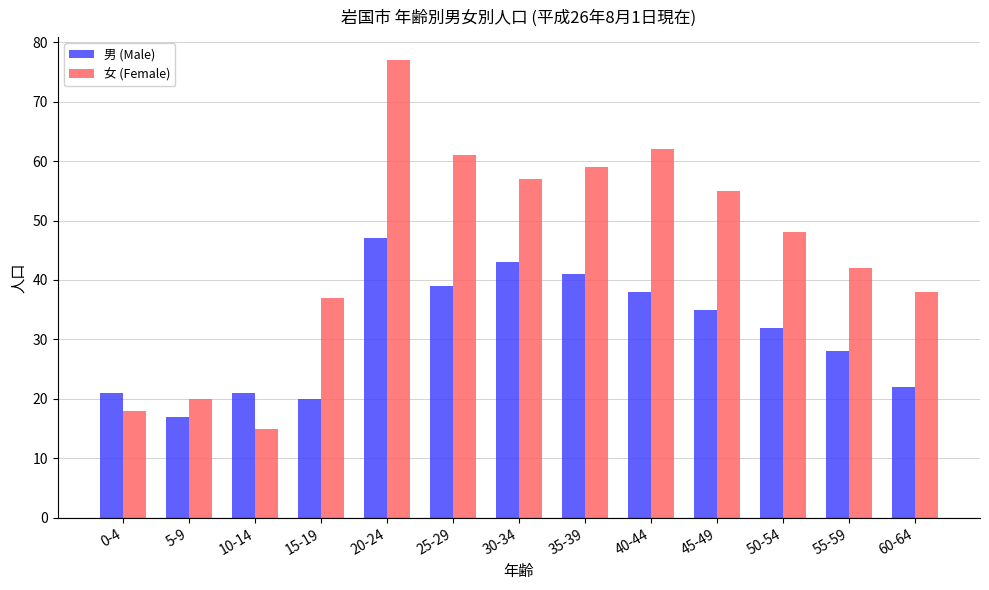

List the series in order of their peak value, highest first.

女 (Female), 男 (Male)